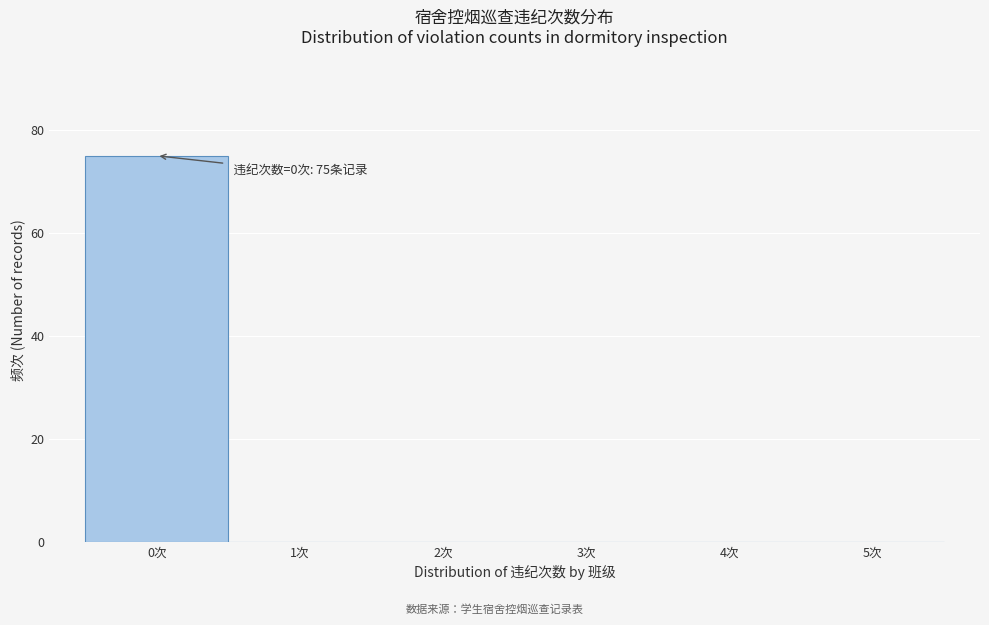

Which range on the x-axis has the tallest bar?

-0.5 to 0.5